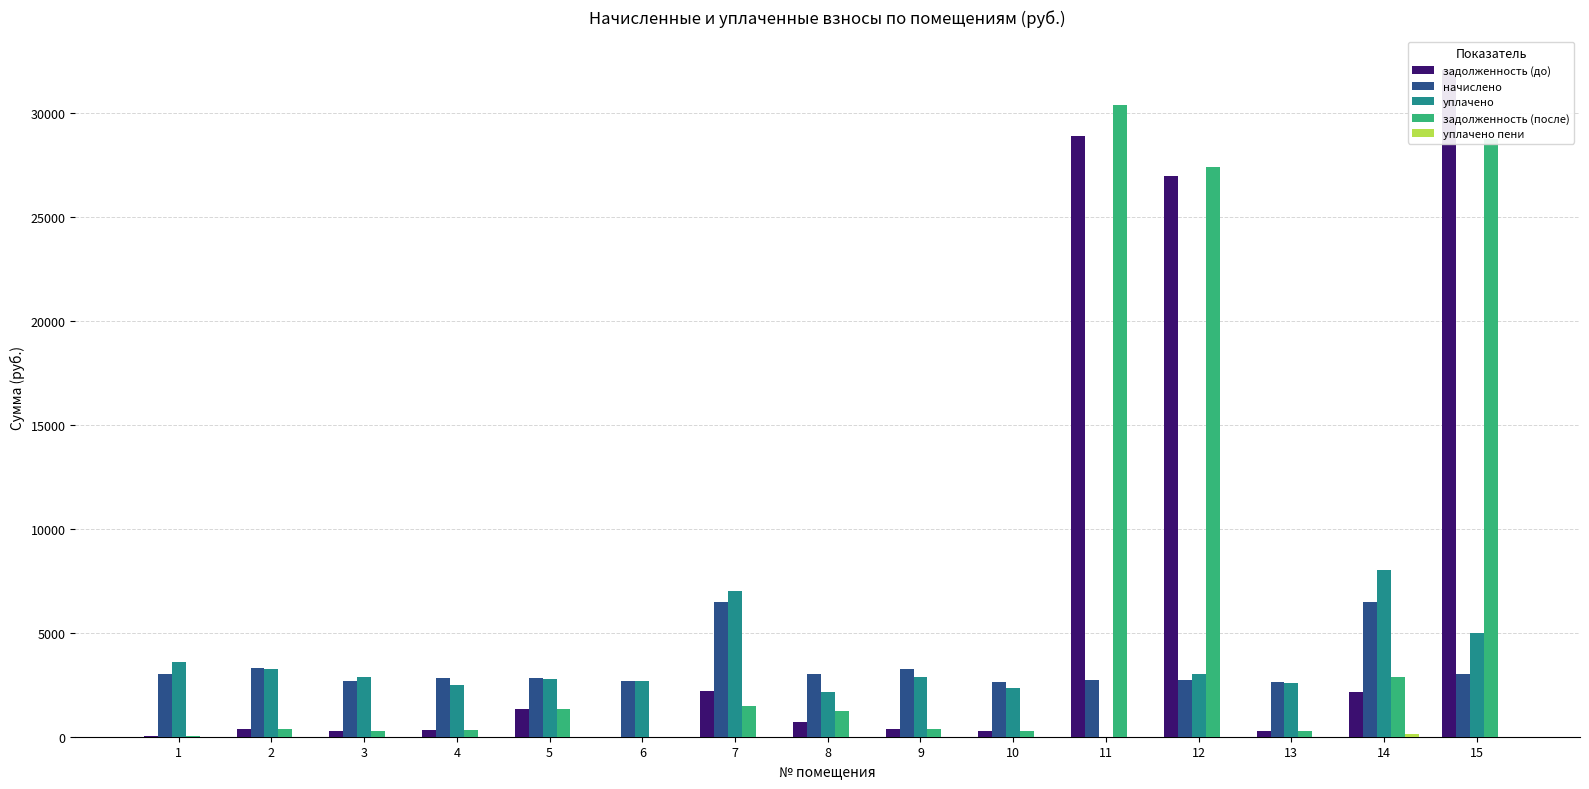

Rank the series by their maximum value, from lowest to highest.

уплачено пени, начислено, уплачено, задолженность (после), задолженность (до)